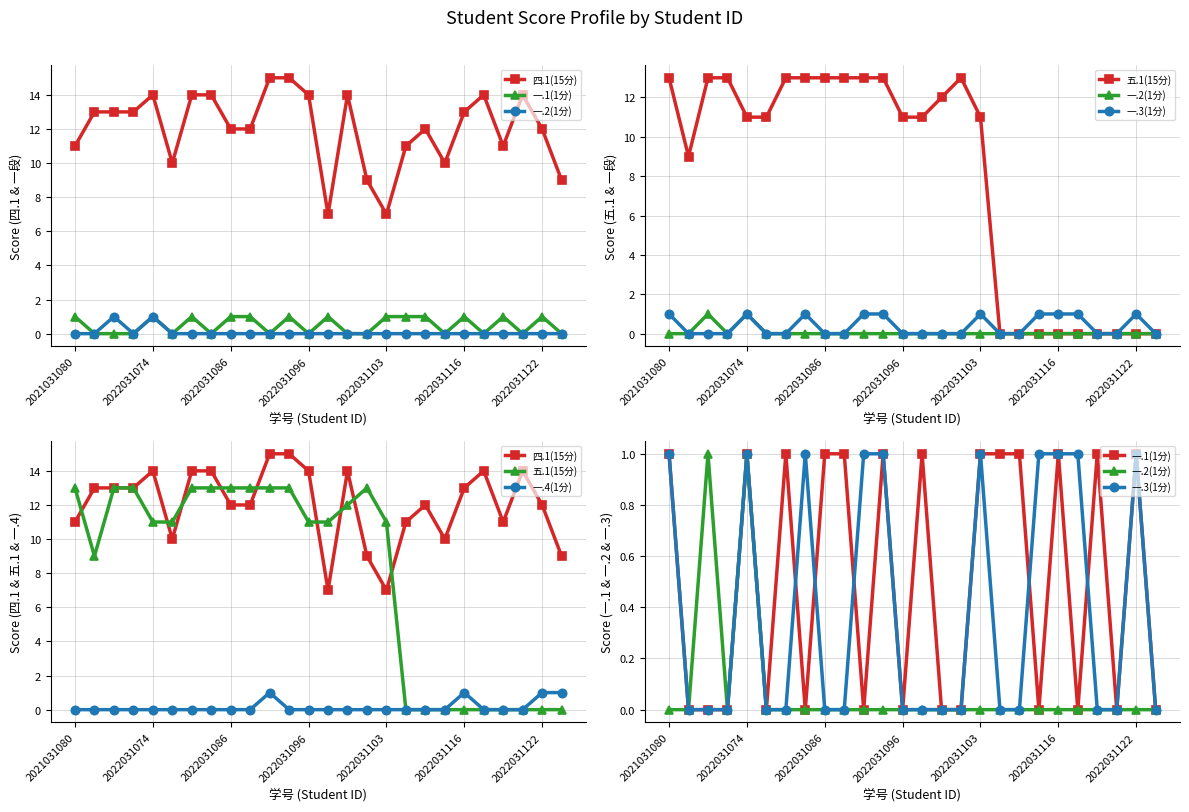

The 五.1(15分) series shows -9 at 22. True or false?

False